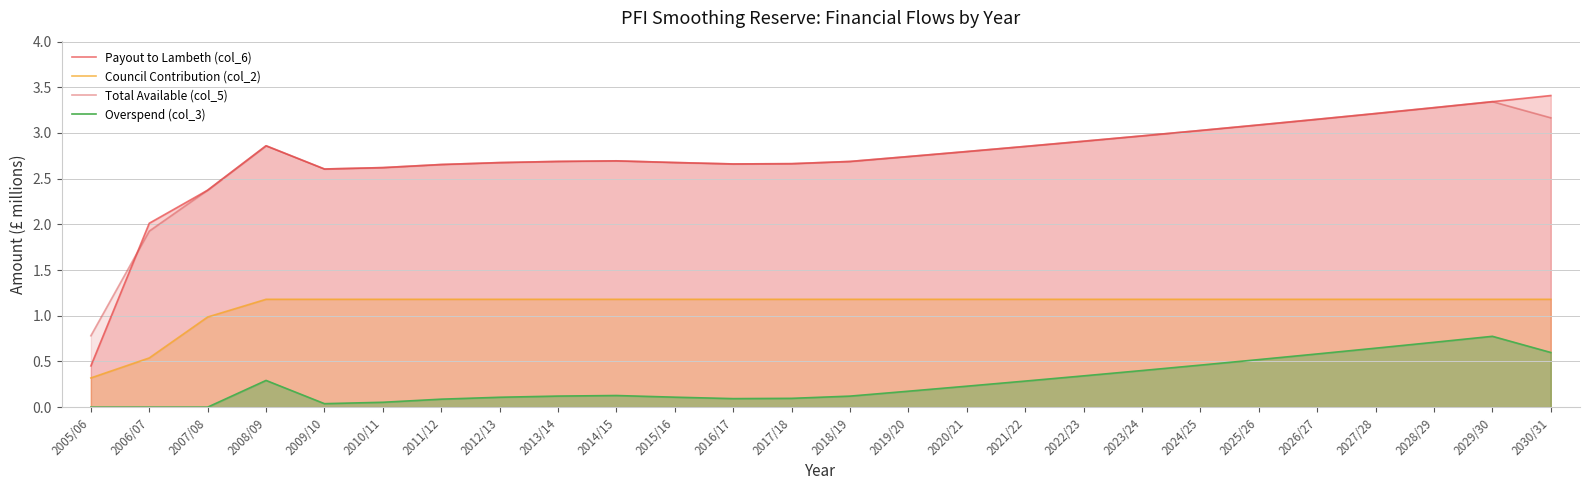

What is the maximum value for Total Available (col_5)?

3.3